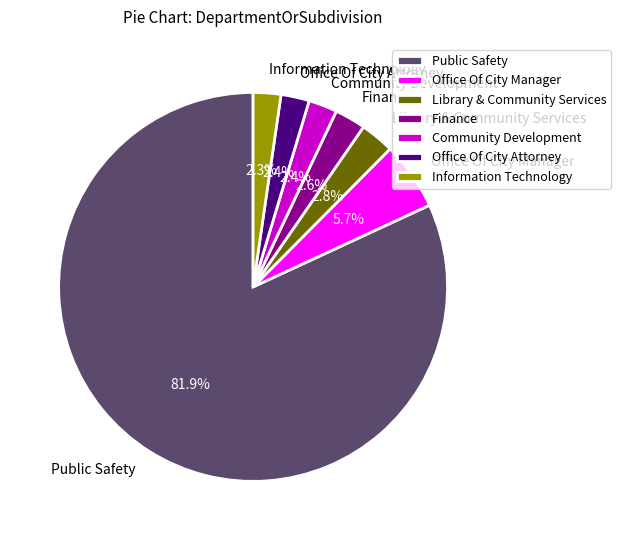

Do Information Technology and Library & Community Services together represent more than half of the pie?

No